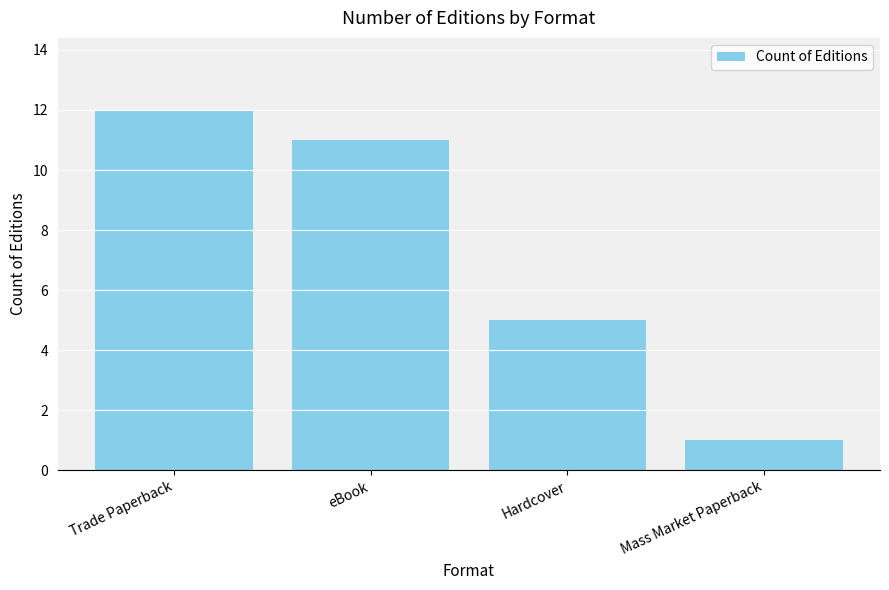

What is the average value?

7